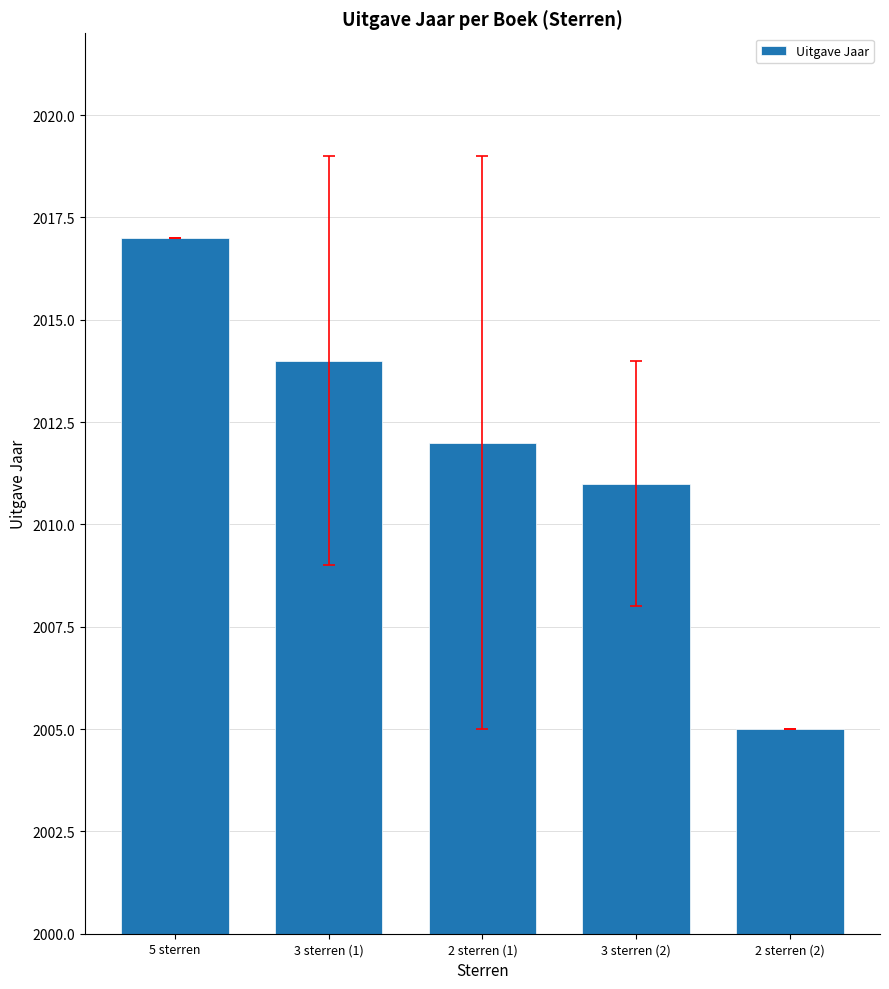

What is the sum of the values at 2 sterren (2) and 5 sterren?

4022